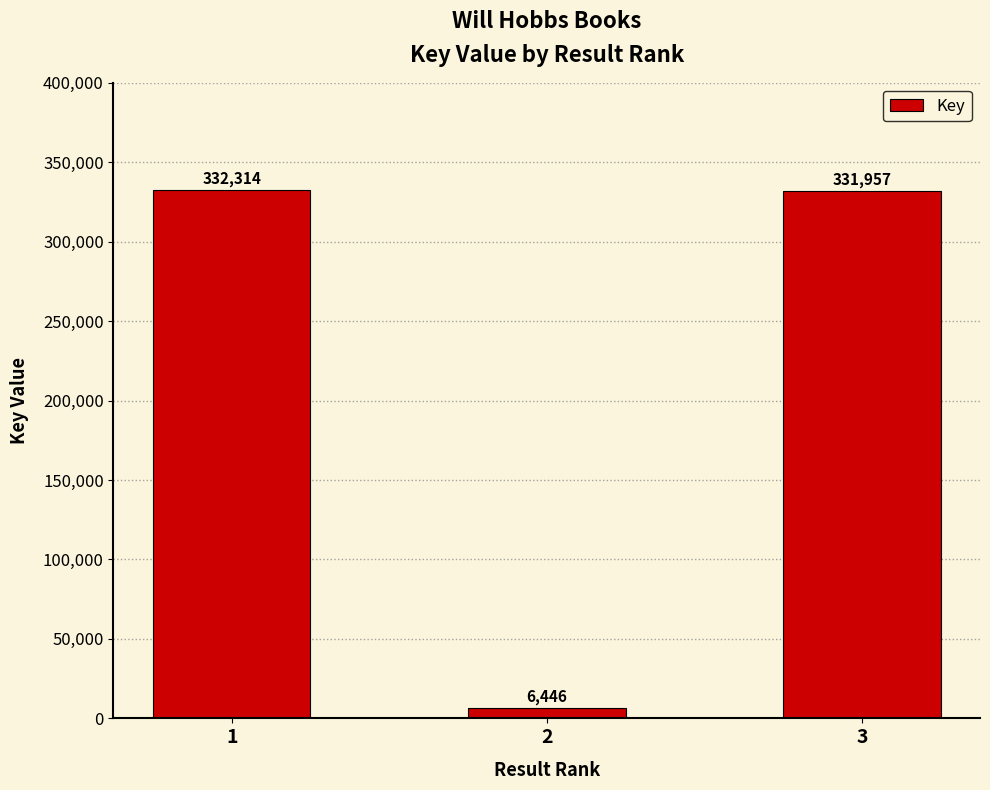

Rank the categories by value from highest to lowest.

1, 3, 2